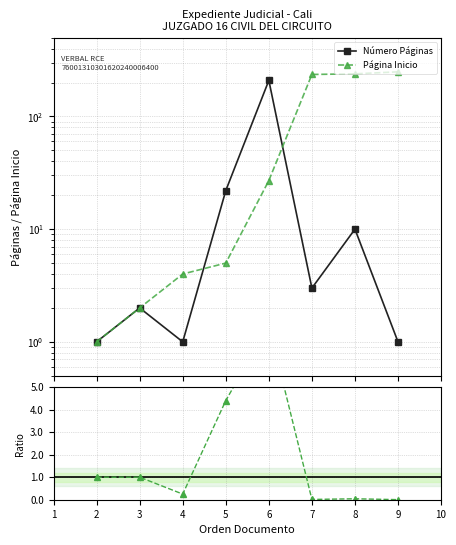

True or false: Ratio Páginas/PágInicio and Número Páginas cross at least once.

False